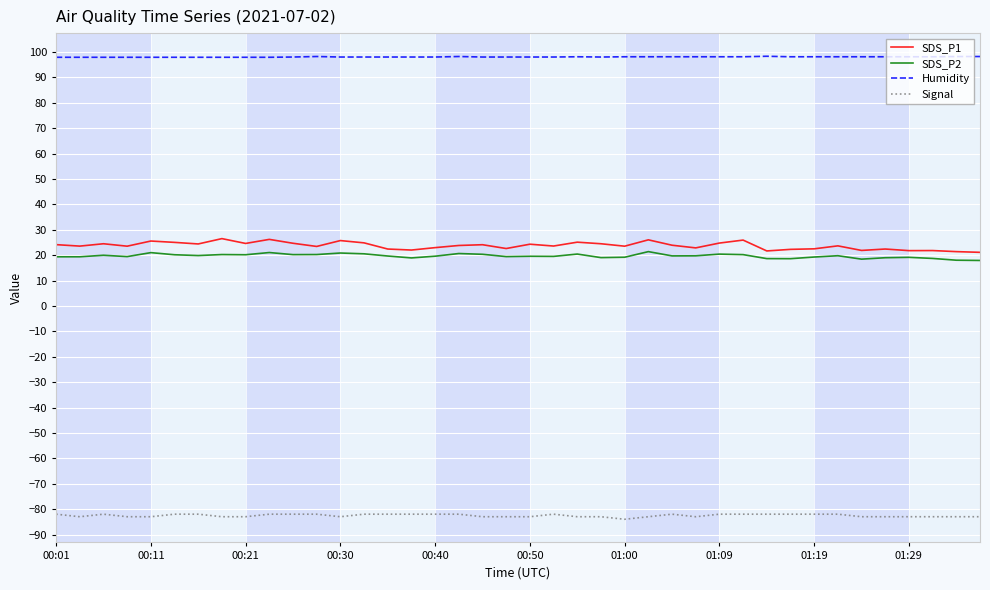

What is the greatest value displayed?

98.3